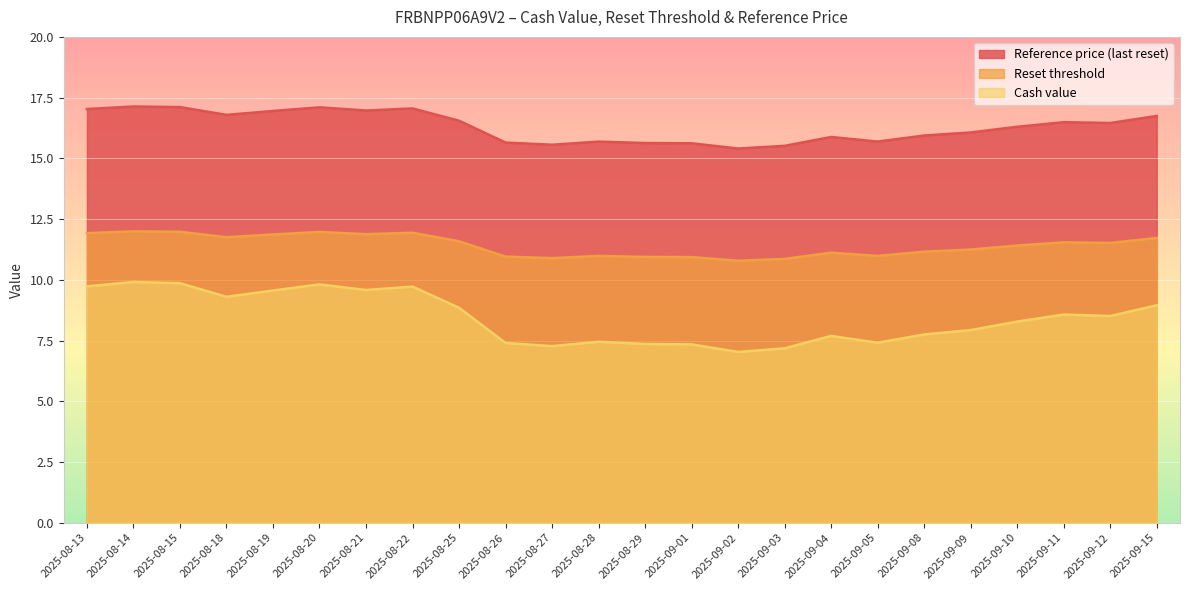

Which category has the lowest value in the Cash value series?

2025-09-02